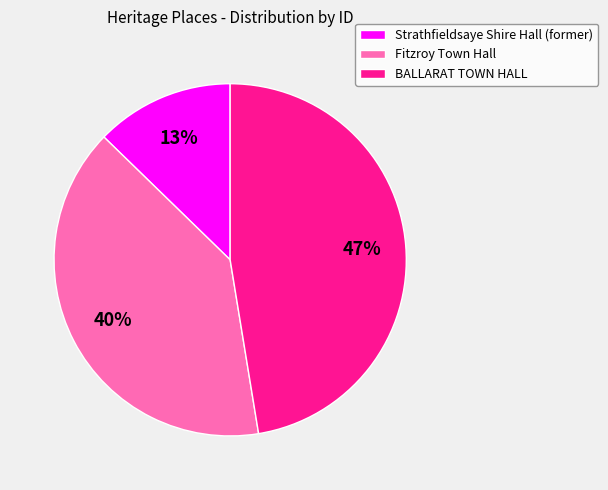

The Fitzroy Town Hall slice represents 48% of the pie. True or false?

False